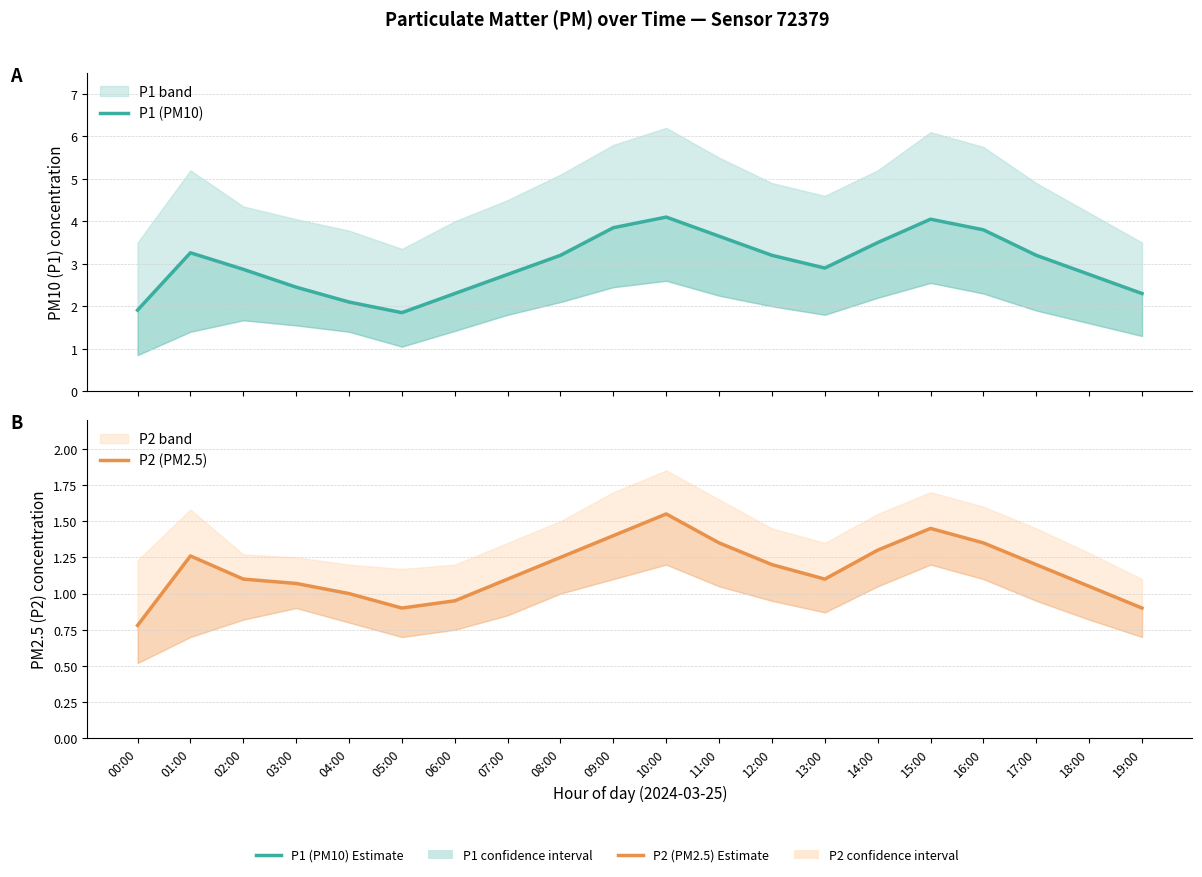

Rank the series by their maximum value, from highest to lowest.

P1 (PM10), P2 (PM2.5)